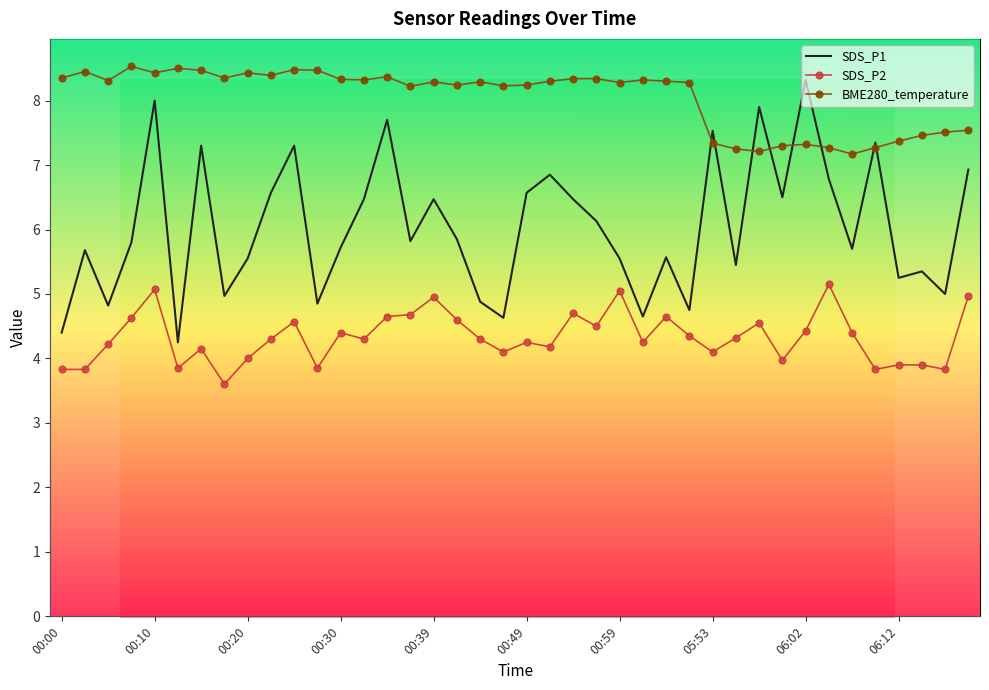

What is the value of the BME280_temperature point at the 29th from the left?

7.3